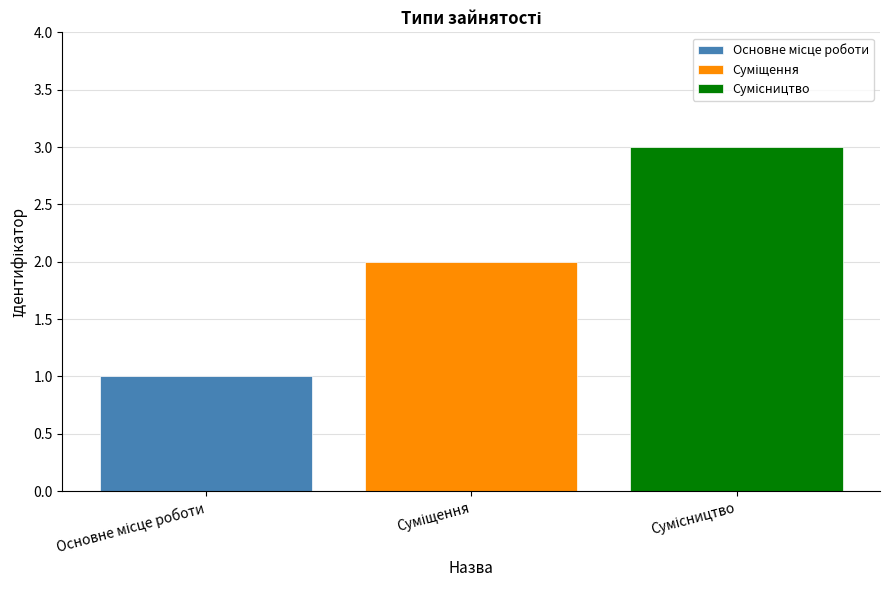

What is the greatest value displayed?

3